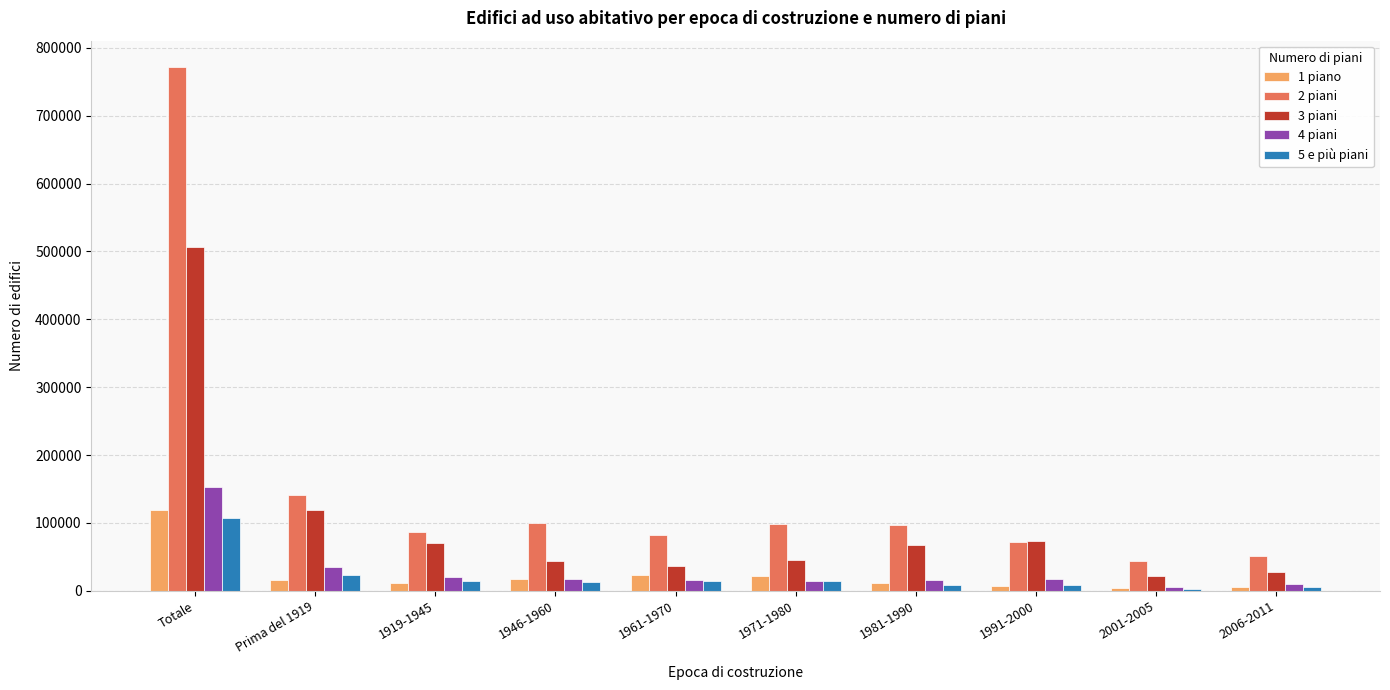

Is the value of 2 piani at 1961-1970 greater than the value of 1 piano at 1919-1945?

Yes